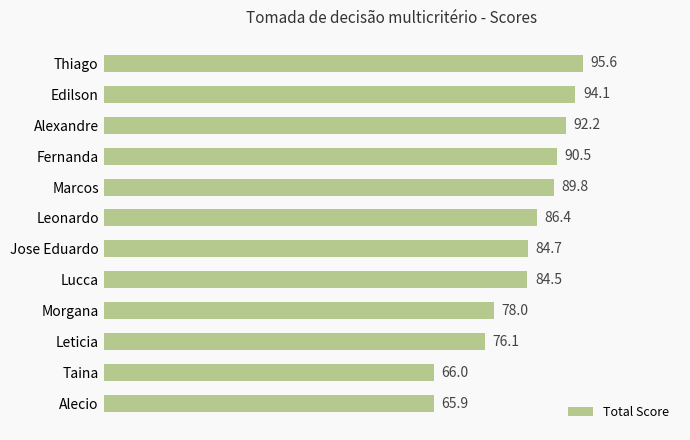

Is it true that the value at Leonardo is 86.4?

True